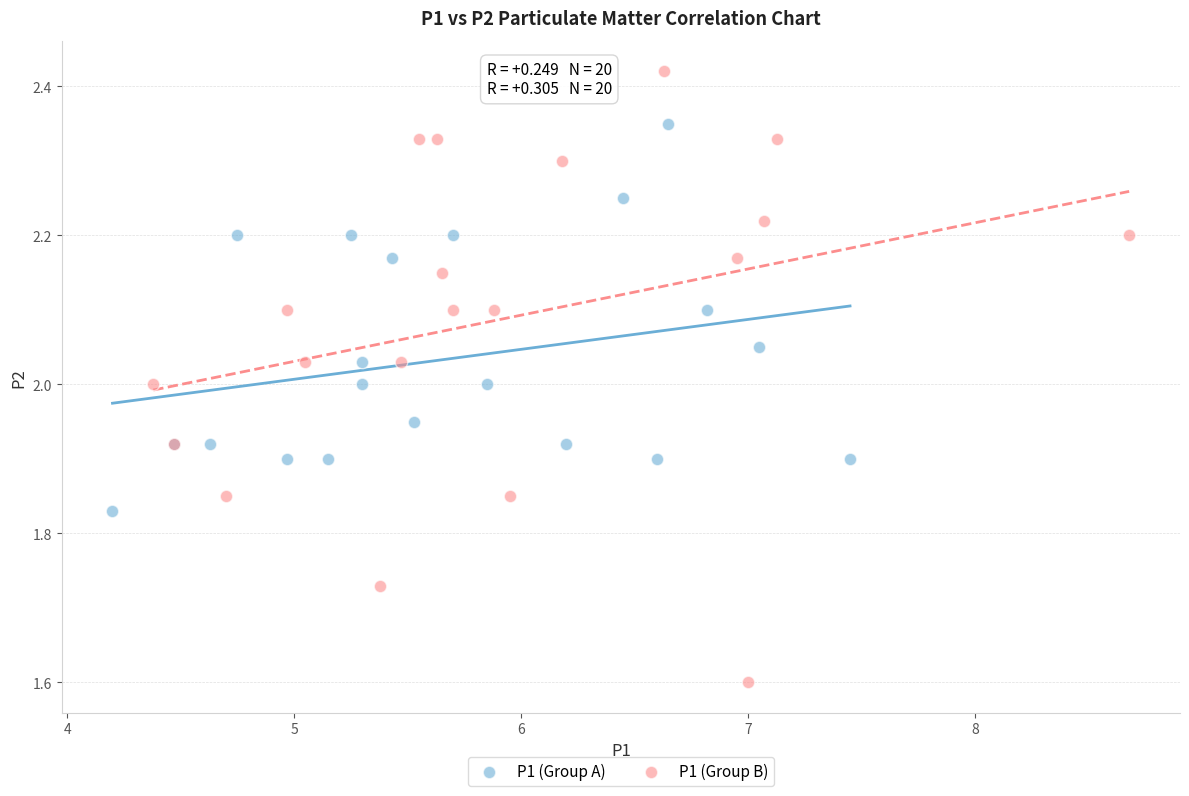

Which series contains the highest Y value?

P1 (Group B)